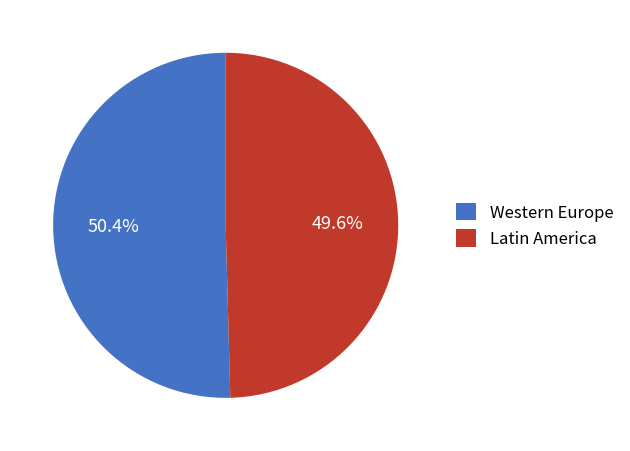

Which has a higher value, Latin America or Western Europe?

Western Europe